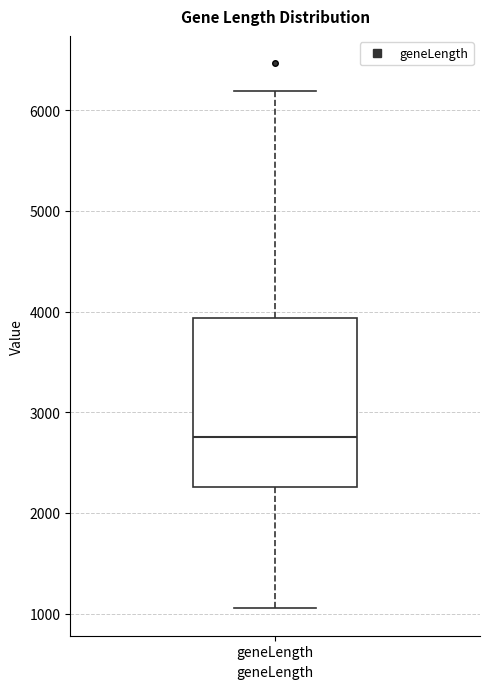

Transcribe this box plot: give where the median line is, the range the box spans, and where the two whiskers end, as read against the y-axis. The values are not printed on the chart, so give them approximately, as read against the axis.

median 2800, box 2300 to 3900, whiskers 1100 to 6200